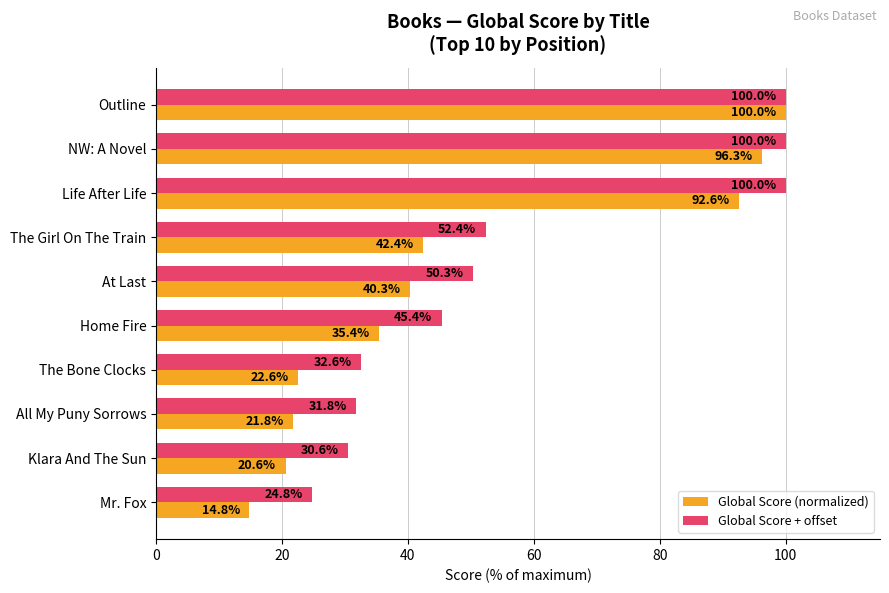

What is the difference between the highest and lowest values at At Last?

10.0